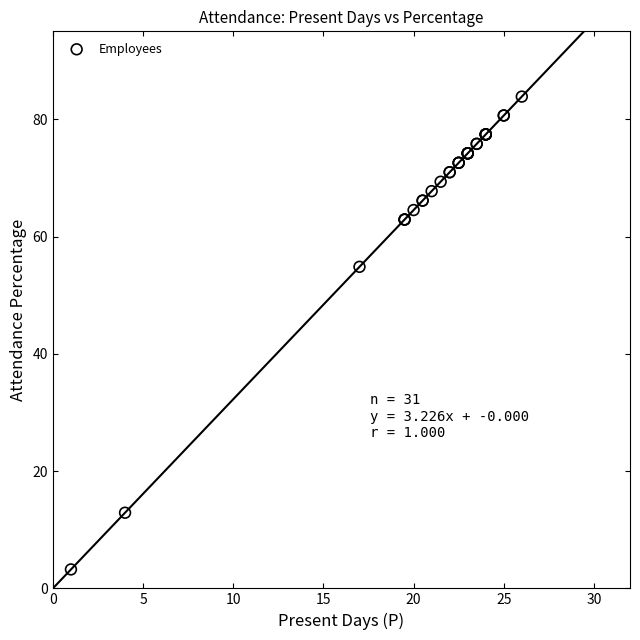

What Y value in the scatter plot is closest to 43?

54.8